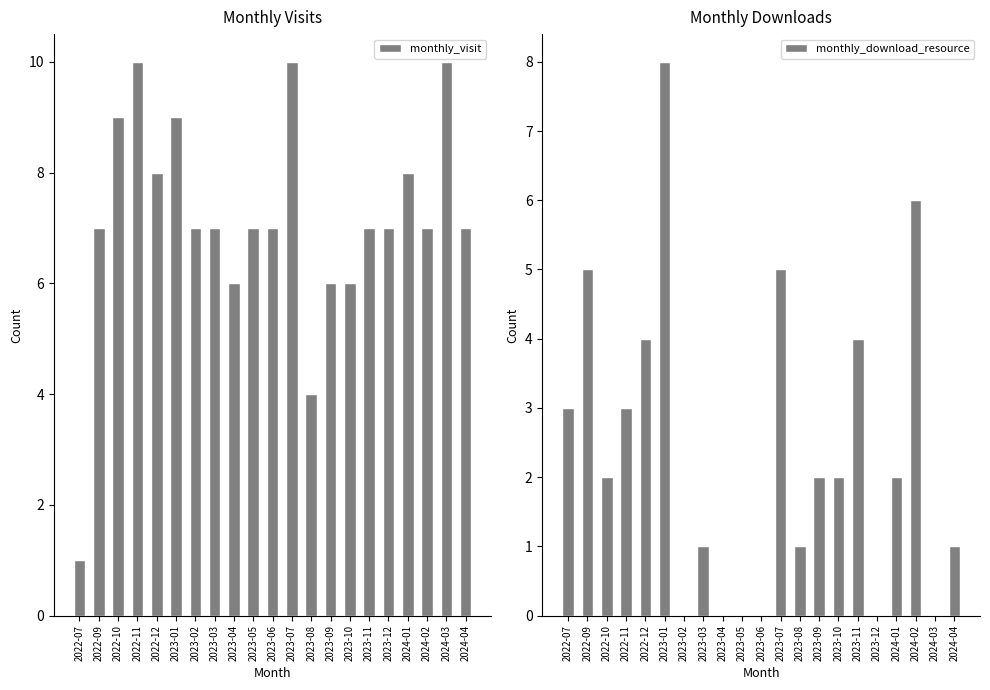

What is the sum of the monthly_download_resource values at 2023-09 and 2023-10?

4